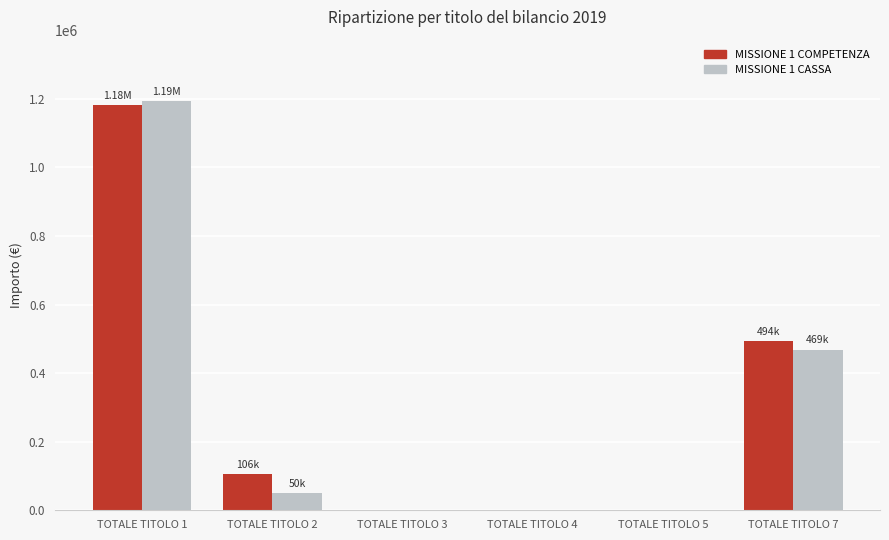

At which category is the sum across all series the highest?

TOTALE TITOLO 1